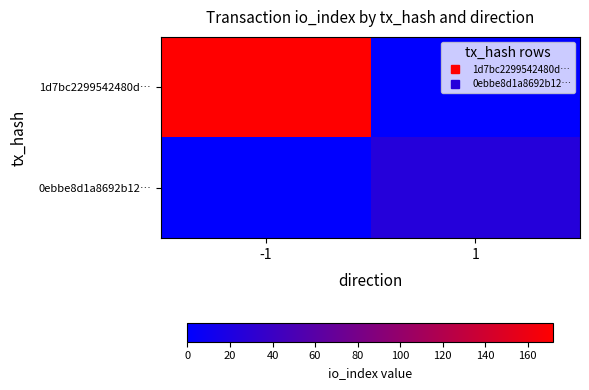

Which series has the widest spread of values?

1d7bc2299542480d…